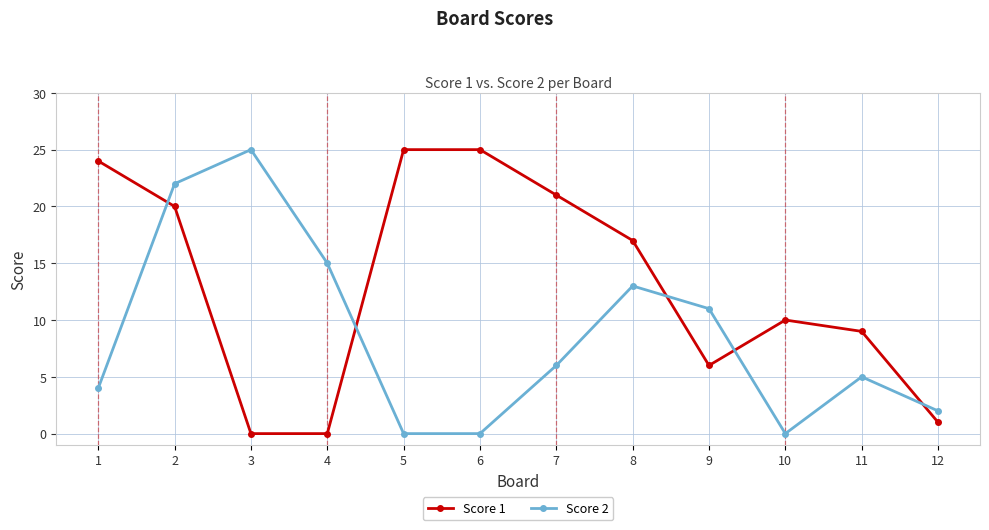

How many values in the Score 2 series are below 6?

6